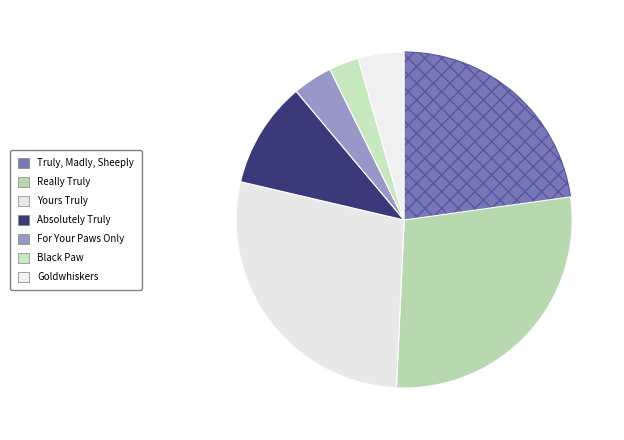

What is the change in value from Yours Truly to For Your Paws Only?

-192180198